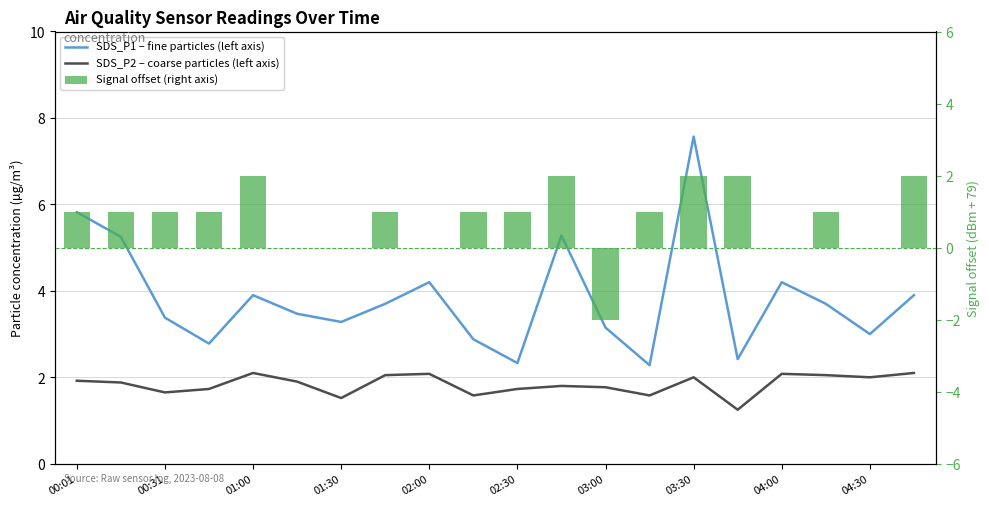

What is the difference between the second highest and second lowest values in the SDS_P2 (left axis) series?

0.6